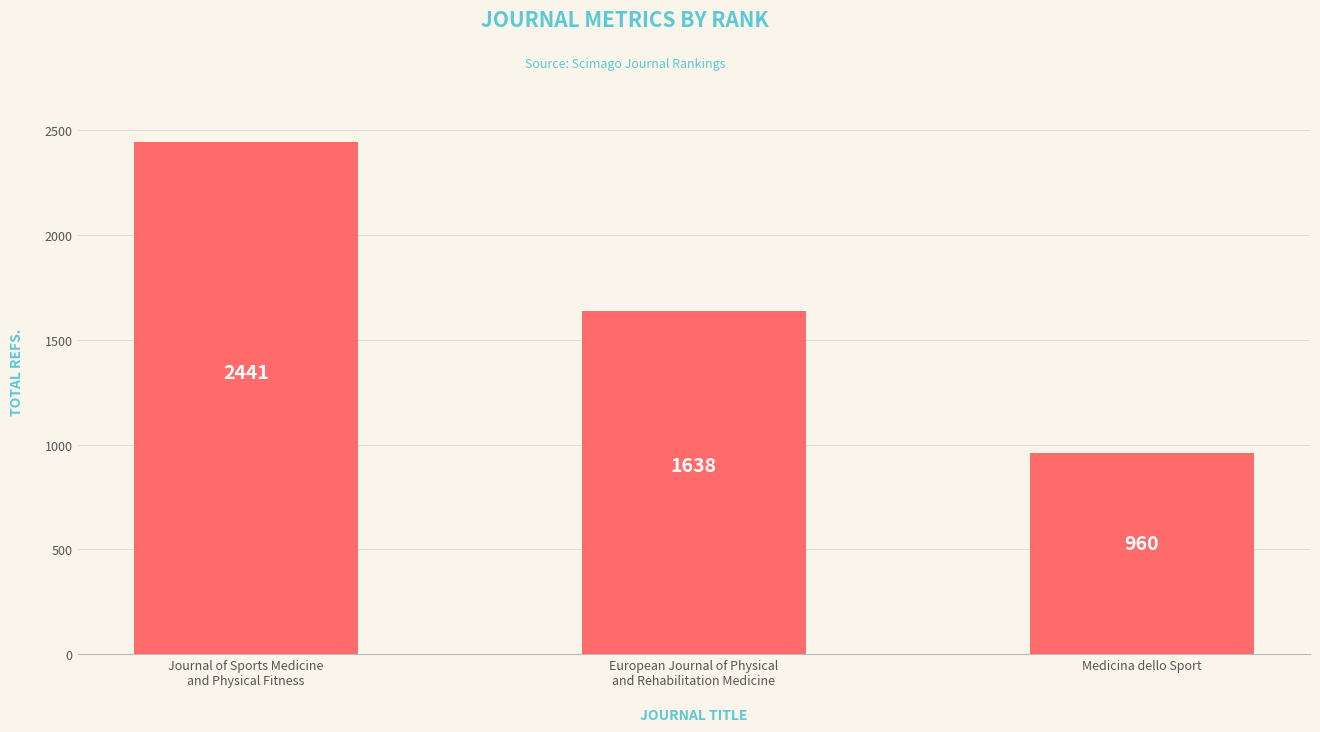

Which label corresponds to the largest value in the chart?

Journal of Sports Medicine
and Physical Fitness